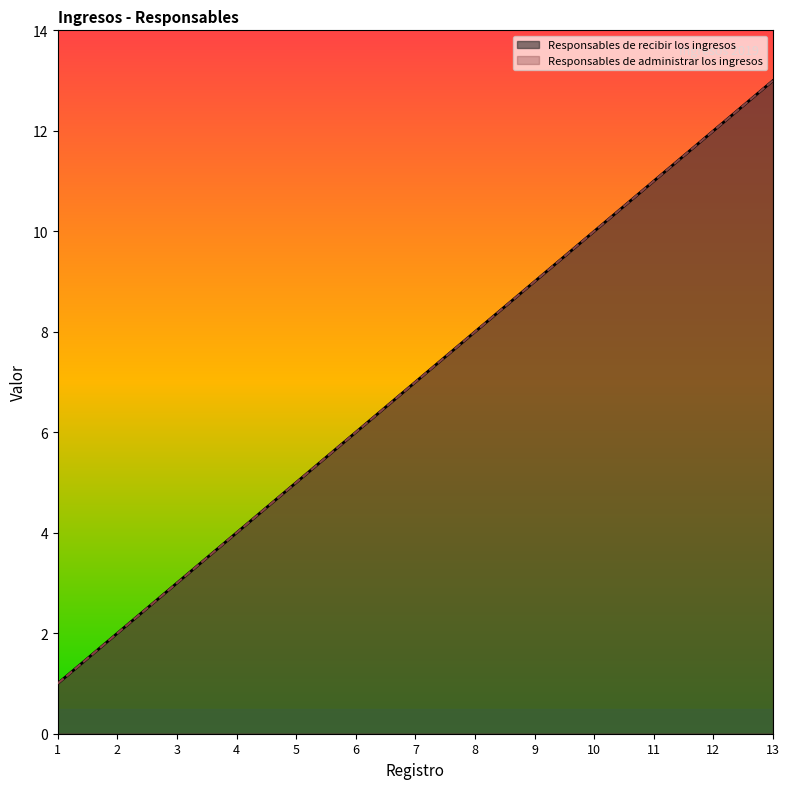

The Responsables de recibir los ingresos series shows 2 at 2. True or false?

True